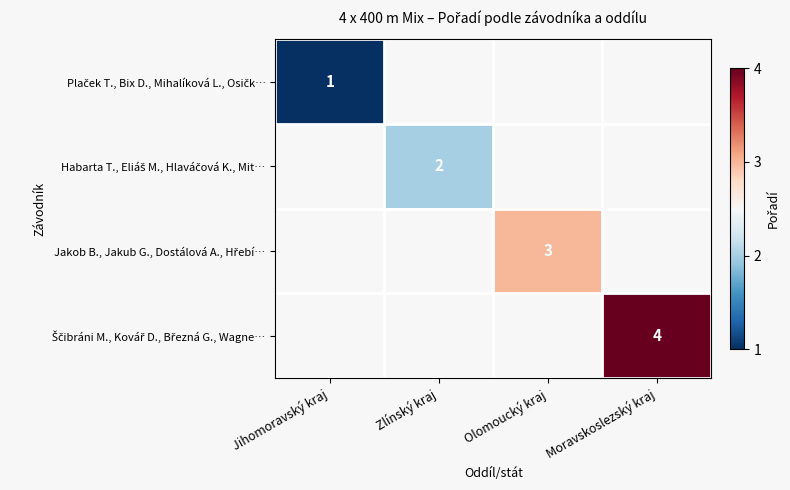

Where is Plaček T., Bix D., Mihalíková L., Osičk… nearest to the value 1?

Jihomoravský kraj